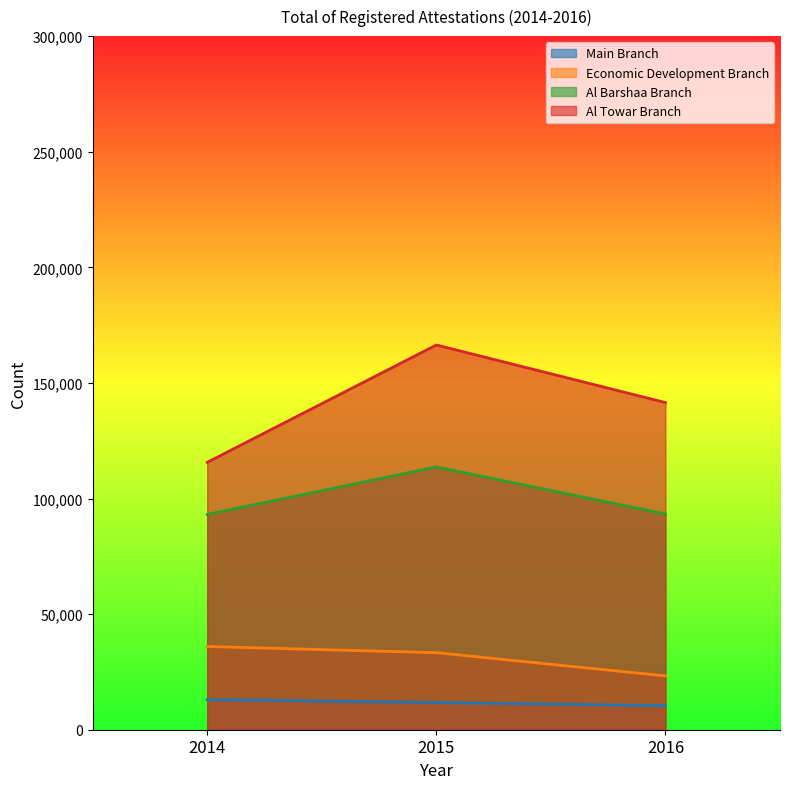

Is it true that Main Branch equals 10397 at 2016?

True